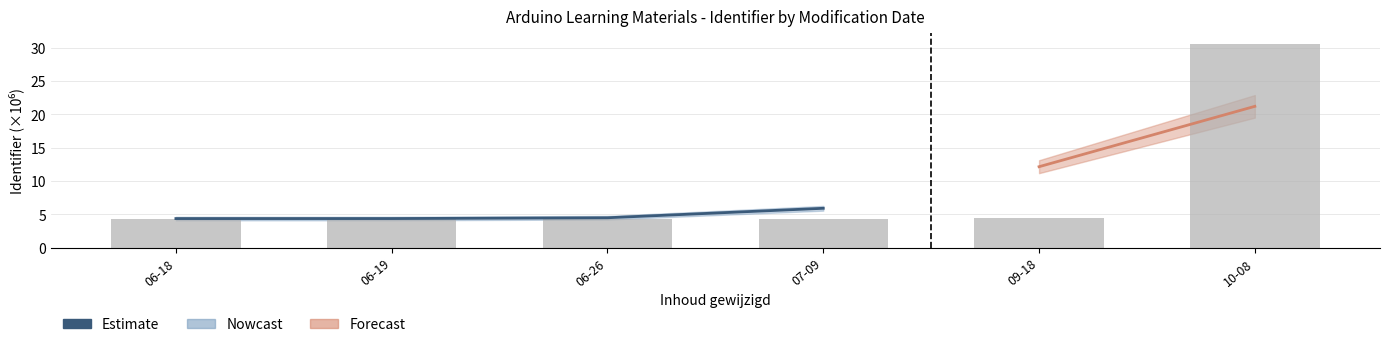

Does the chart contain any negative values?

No